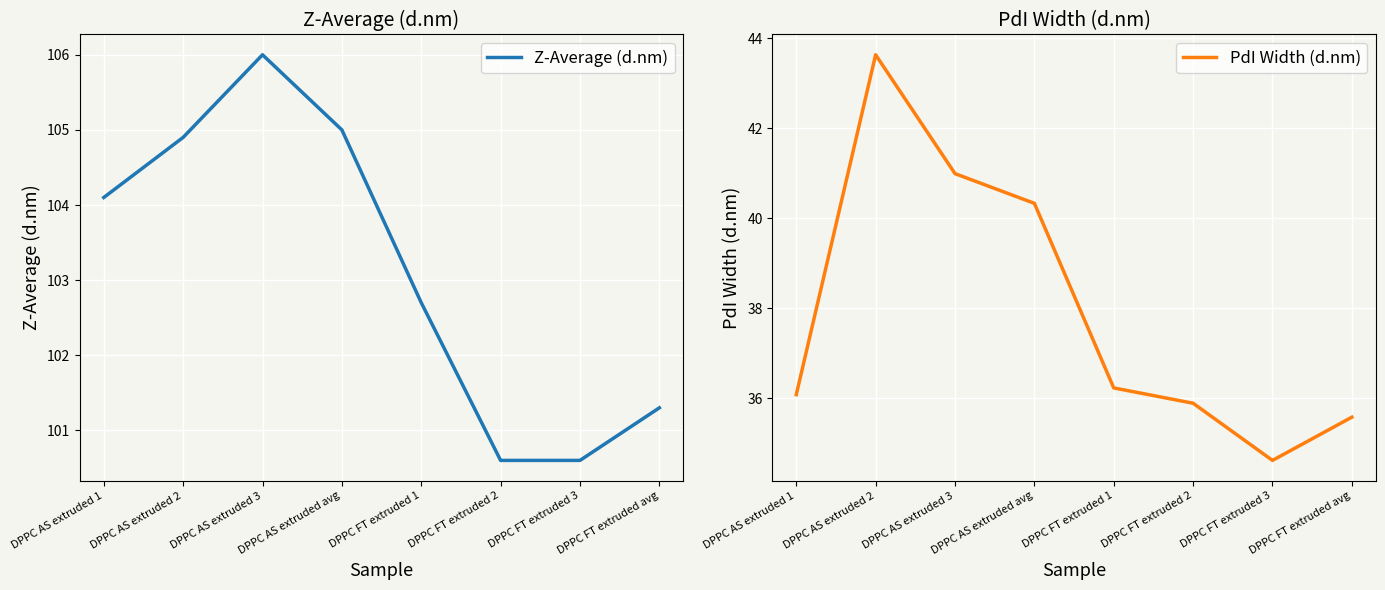

Reading left to right, list all the values displayed in this chart.

Z-Average (d.nm): DPPC AS extruded 1=104.1	DPPC AS extruded 2=104.9	DPPC AS extruded 3=106.0	DPPC AS extruded avg=105.0	DPPC FT extruded 1=102.7	DPPC FT extruded 2=100.6	DPPC FT extruded 3=100.6	DPPC FT extruded avg=101.3
PdI Width (d.nm): DPPC AS extruded 1=36.1	DPPC AS extruded 2=43.6	DPPC AS extruded 3=41.0	DPPC AS extruded avg=40.3	DPPC FT extruded 1=36.2	DPPC FT extruded 2=35.9	DPPC FT extruded 3=34.6	DPPC FT extruded avg=35.6